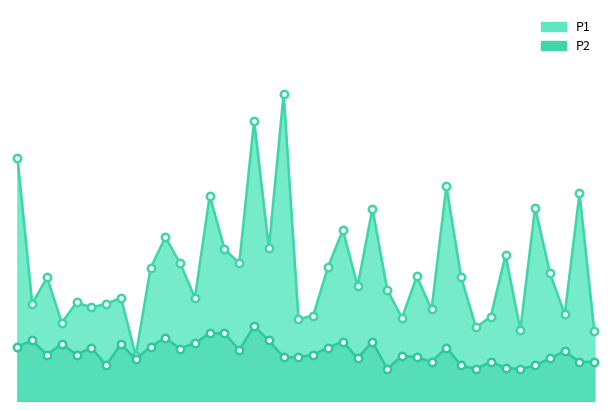

Which series contains the highest Y value?

P1